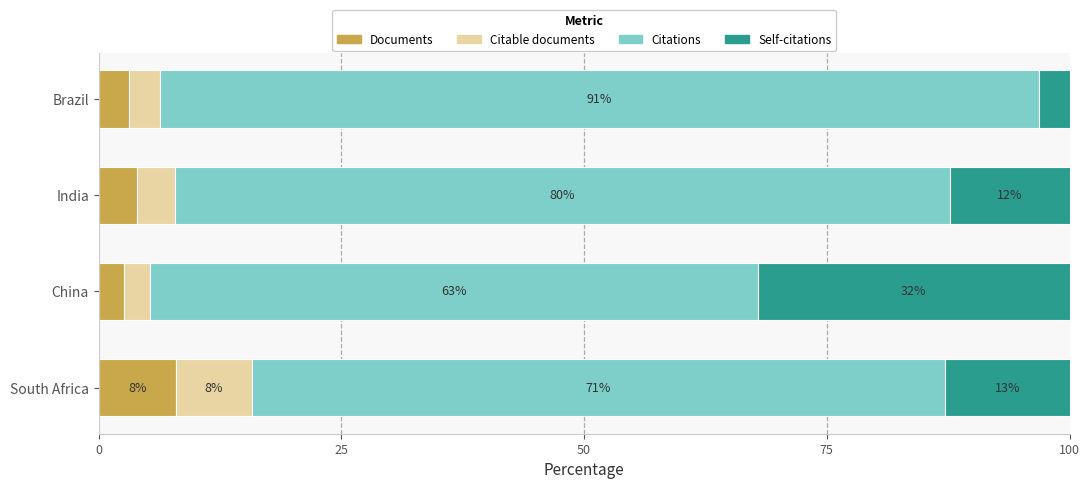

What are all the series names shown in the legend?

Documents, Citable documents, Citations, Self-citations